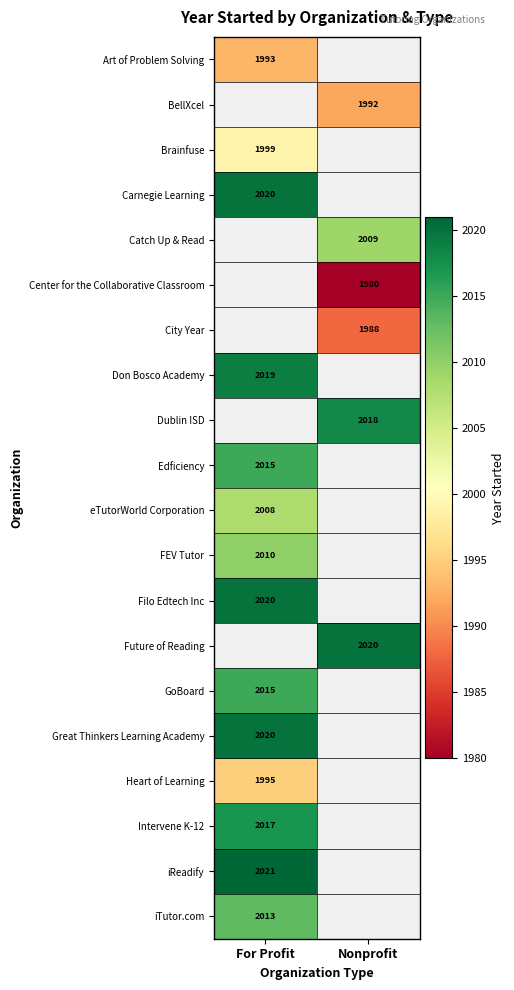

True or false: FEV Tutor has a value of 2010 at For Profit.

True